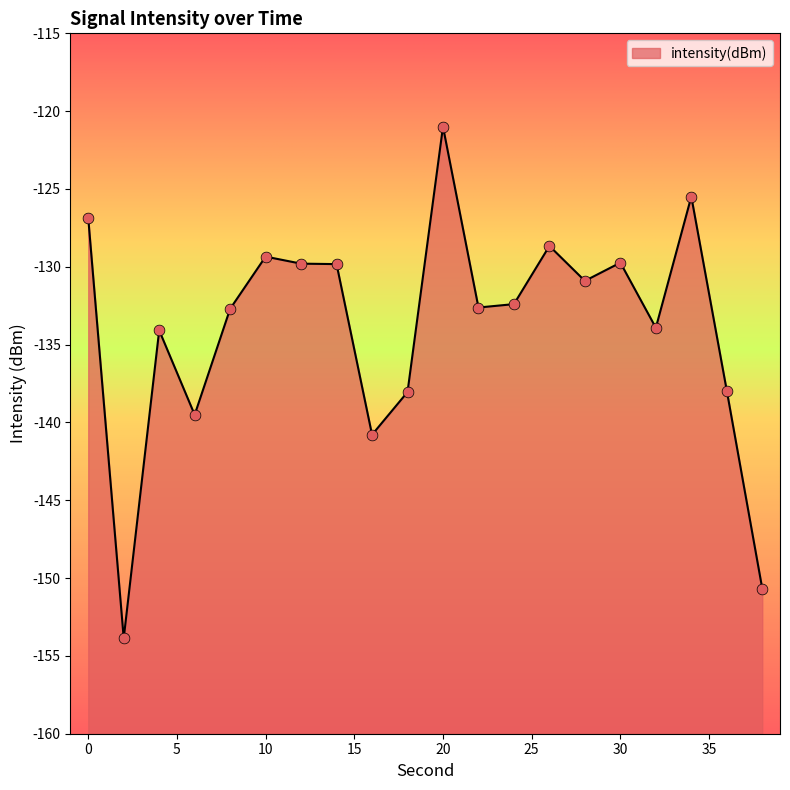

What is the change in value from 16 to 38?

-9.9